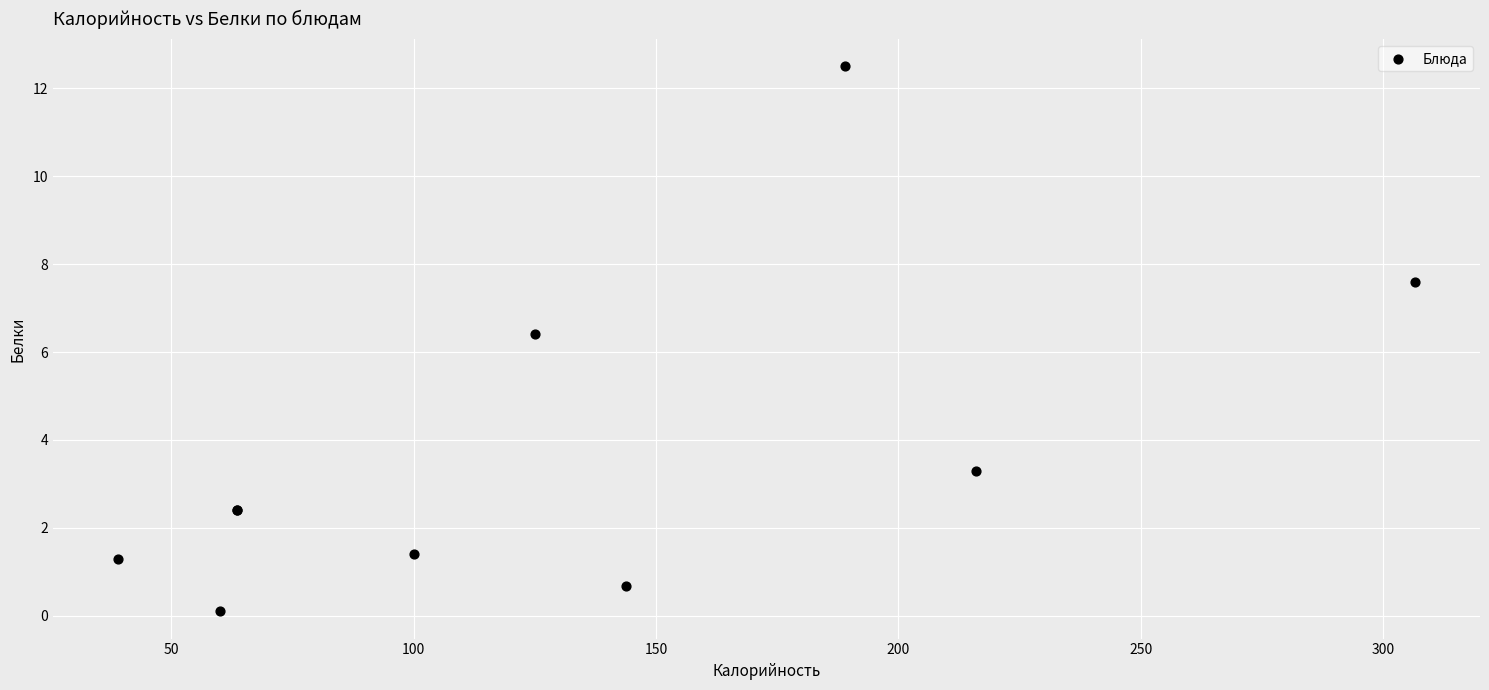

What Y value in the scatter plot is closest to 6?

6.4